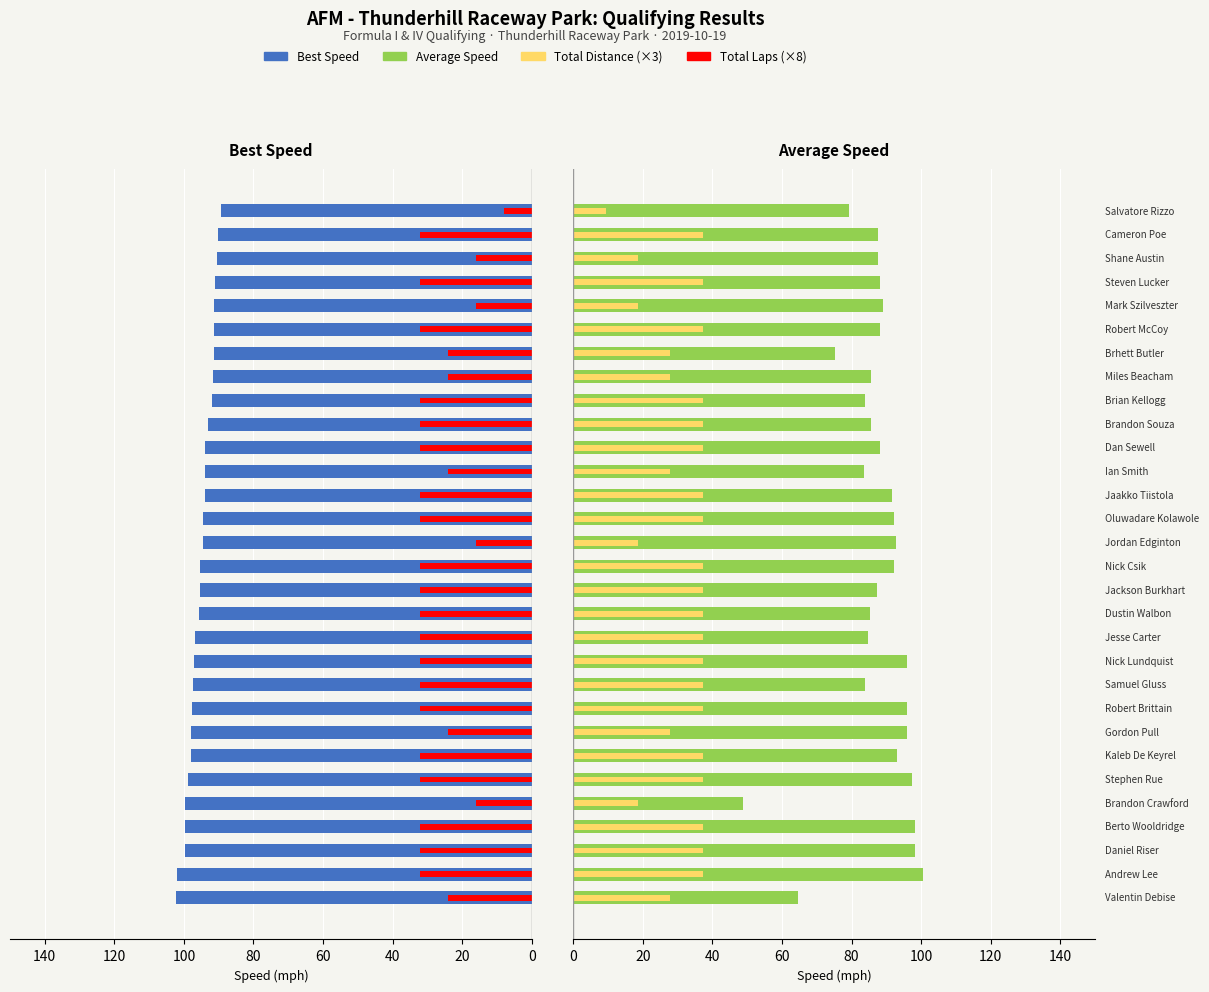

What is the smallest value displayed?

8.0